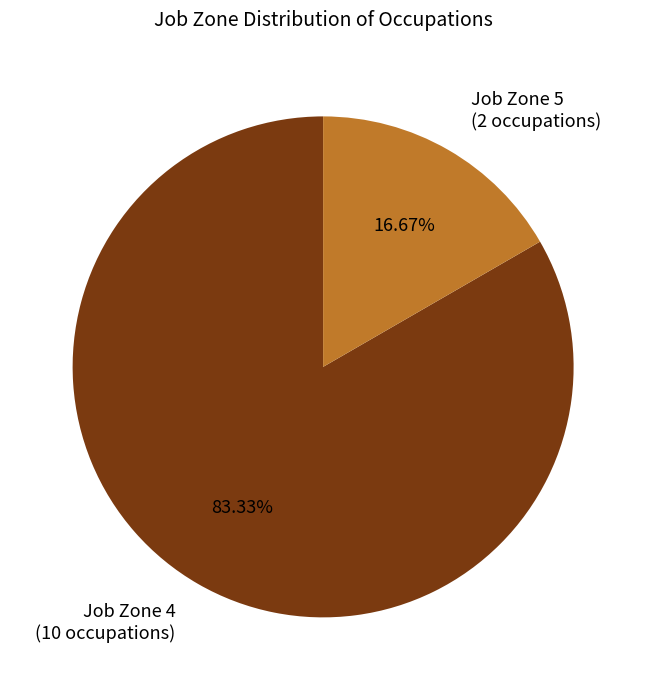

Which slice is the largest?

Job Zone 4 (10 occupations)